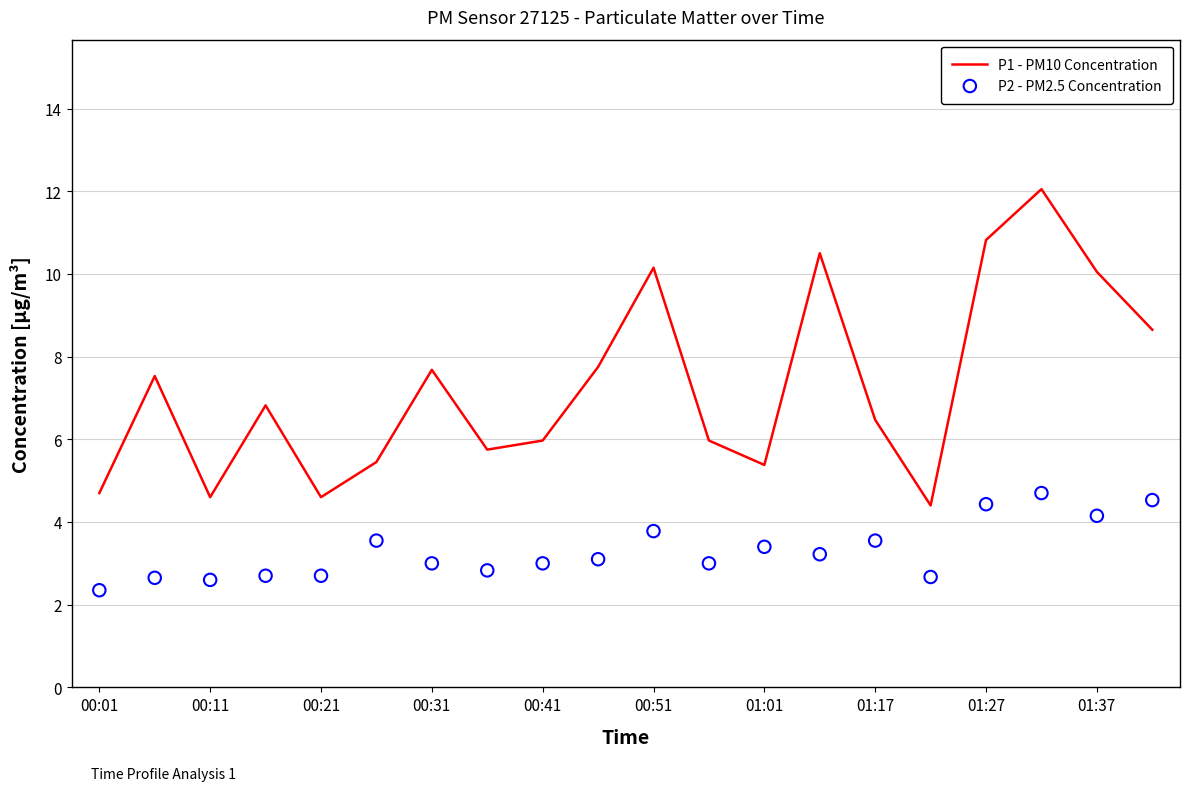

The P1 - PM10 Concentration series shows 2.1 at 01:17. True or false?

False